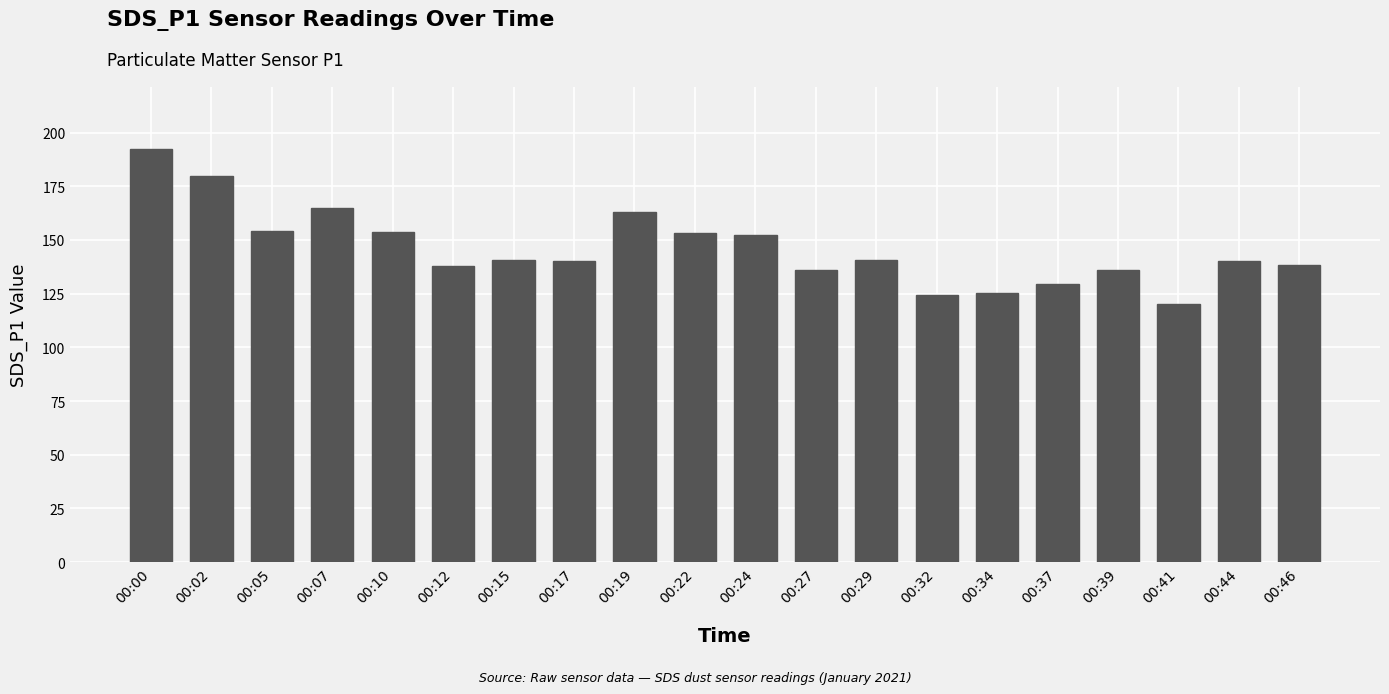

Does the chart contain any negative values?

No